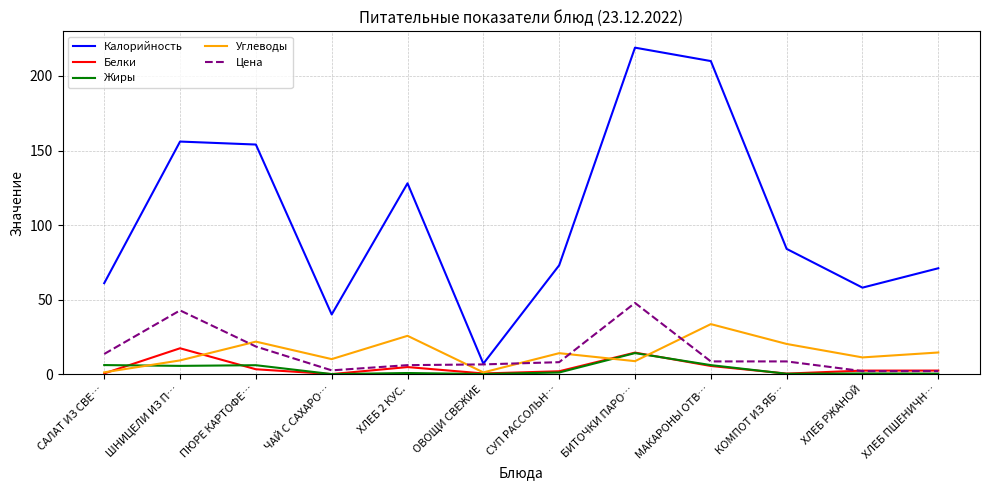

List the series in order of their peak value, highest first.

Калорийность, Цена, Углеводы, Белки, Жиры